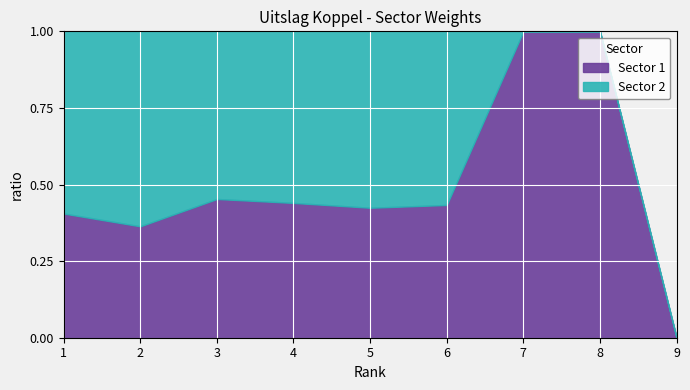

What are all the series names shown in the legend?

Sector 1, Sector 2